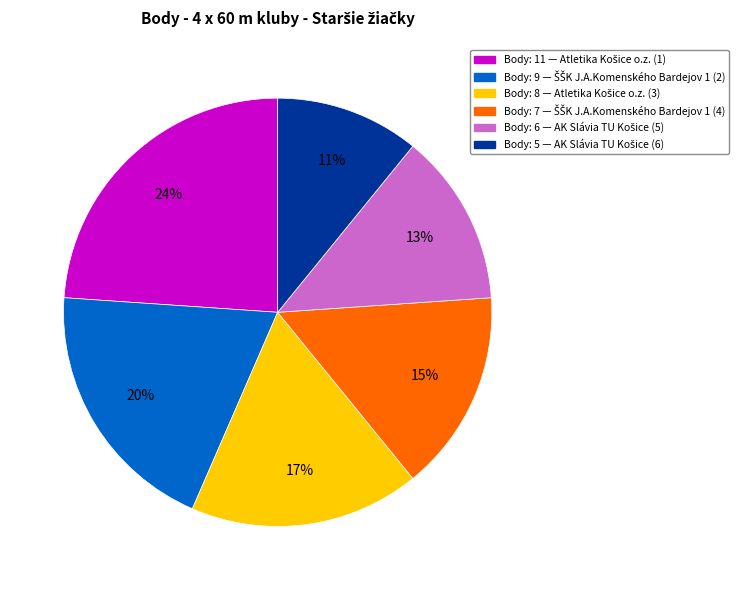

Is there a majority slice in this chart?

No